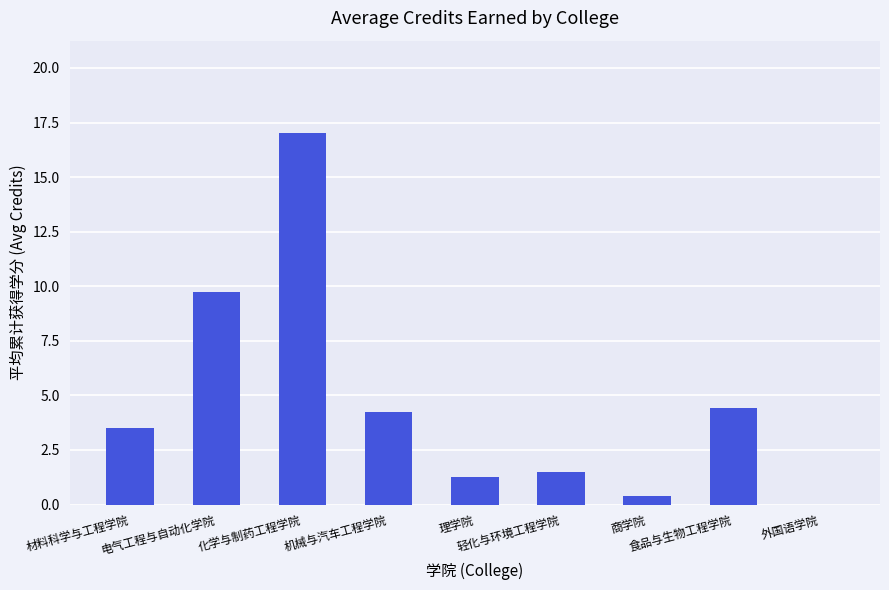

What is the maximum value shown in the chart?

17.0